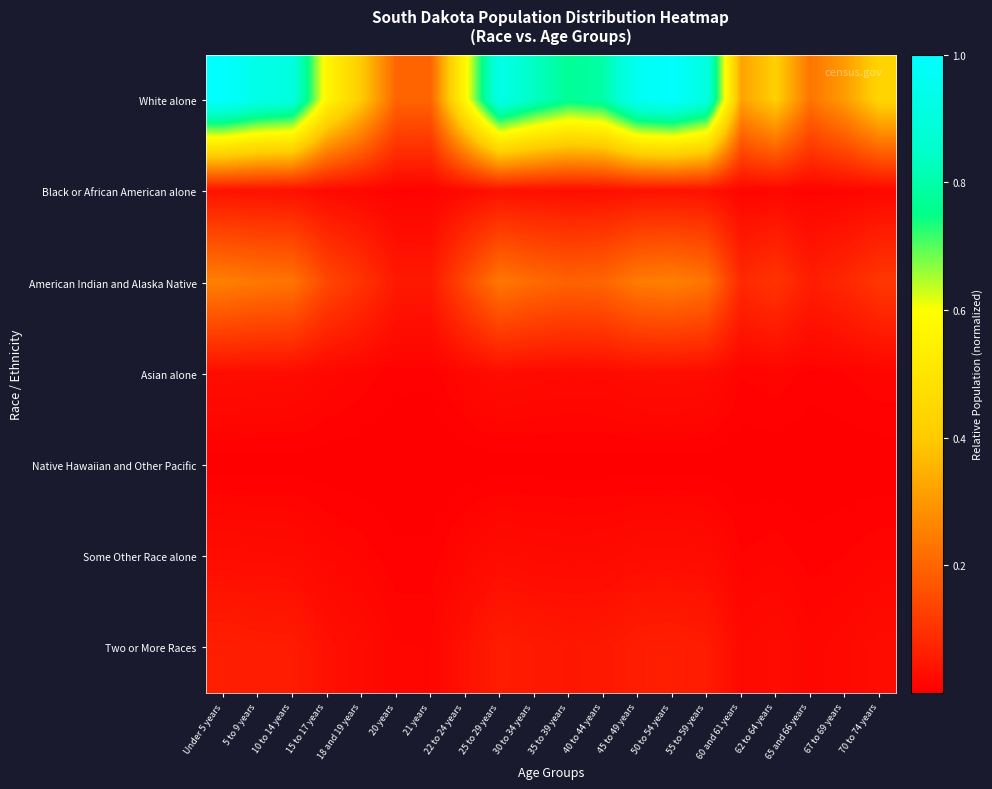

Reading left to right, transcribe all the data shown in this chart.

White alone: Under 5 years=1.0	5 to 9 years=0.9	10 to 14 years=0.9	15 to 17 years=0.6	18 and 19 years=0.4	20 years=0.2	21 years=0.2	22 to 24 years=0.6	25 to 29 years=0.9	30 to 34 years=0.8	35 to 39 years=0.8	40 to 44 years=0.8	45 to 49 years=1.0	50 to 54 years=1.0	55 to 59 years=0.9	60 and 61 years=0.3	62 to 64 years=0.4	65 and 66 years=0.2	67 to 69 years=0.3	70 to 74 years=0.4
Black or African American alone: Under 5 years=0.0	5 to 9 years=0.0	10 to 14 years=0.0	15 to 17 years=0.0	18 and 19 years=0.0	20 years=0.0	21 years=0.0	22 to 24 years=0.0	25 to 29 years=0.0	30 to 34 years=0.0	35 to 39 years=0.0	40 to 44 years=0.0	45 to 49 years=0.0	50 to 54 years=0.0	55 to 59 years=0.0	60 and 61 years=0.0	62 to 64 years=0.0	65 and 66 years=0.0	67 to 69 years=0.0	70 to 74 years=0.0
American Indian and Alaska Native: Under 5 years=0.3	5 to 9 years=0.2	10 to 14 years=0.2	15 to 17 years=0.1	18 and 19 years=0.1	20 years=0.1	21 years=0.0	22 to 24 years=0.1	25 to 29 years=0.2	30 to 34 years=0.2	35 to 39 years=0.2	40 to 44 years=0.2	45 to 49 years=0.2	50 to 54 years=0.3	55 to 59 years=0.2	60 and 61 years=0.1	62 to 64 years=0.1	65 and 66 years=0.1	67 to 69 years=0.1	70 to 74 years=0.1
Asian alone: Under 5 years=0.0	5 to 9 years=0.0	10 to 14 years=0.0	15 to 17 years=0.0	18 and 19 years=0.0	20 years=0.0	21 years=0.0	22 to 24 years=0.0	25 to 29 years=0.0	30 to 34 years=0.0	35 to 39 years=0.0	40 to 44 years=0.0	45 to 49 years=0.0	50 to 54 years=0.0	55 to 59 years=0.0	60 and 61 years=0.0	62 to 64 years=0.0	65 and 66 years=0.0	67 to 69 years=0.0	70 to 74 years=0.0
Native Hawaiian and Other Pacific: Under 5 years=0.0	5 to 9 years=0.0	10 to 14 years=0.0	15 to 17 years=0.0	18 and 19 years=0.0	20 years=0.0	21 years=0.0	22 to 24 years=0.0	25 to 29 years=0.0	30 to 34 years=0.0	35 to 39 years=0.0	40 to 44 years=0.0	45 to 49 years=0.0	50 to 54 years=0.0	55 to 59 years=0.0	60 and 61 years=0.0	62 to 64 years=0.0	65 and 66 years=0.0	67 to 69 years=0.0	70 to 74 years=0.0
Some Other Race alone: Under 5 years=0.0	5 to 9 years=0.0	10 to 14 years=0.0	15 to 17 years=0.0	18 and 19 years=0.0	20 years=0.0	21 years=0.0	22 to 24 years=0.0	25 to 29 years=0.0	30 to 34 years=0.0	35 to 39 years=0.0	40 to 44 years=0.0	45 to 49 years=0.0	50 to 54 years=0.0	55 to 59 years=0.0	60 and 61 years=0.0	62 to 64 years=0.0	65 and 66 years=0.0	67 to 69 years=0.0	70 to 74 years=0.0
Two or More Races: Under 5 years=0.1	5 to 9 years=0.1	10 to 14 years=0.1	15 to 17 years=0.0	18 and 19 years=0.0	20 years=0.0	21 years=0.0	22 to 24 years=0.0	25 to 29 years=0.1	30 to 34 years=0.1	35 to 39 years=0.0	40 to 44 years=0.0	45 to 49 years=0.1	50 to 54 years=0.1	55 to 59 years=0.1	60 and 61 years=0.0	62 to 64 years=0.0	65 and 66 years=0.0	67 to 69 years=0.0	70 to 74 years=0.0